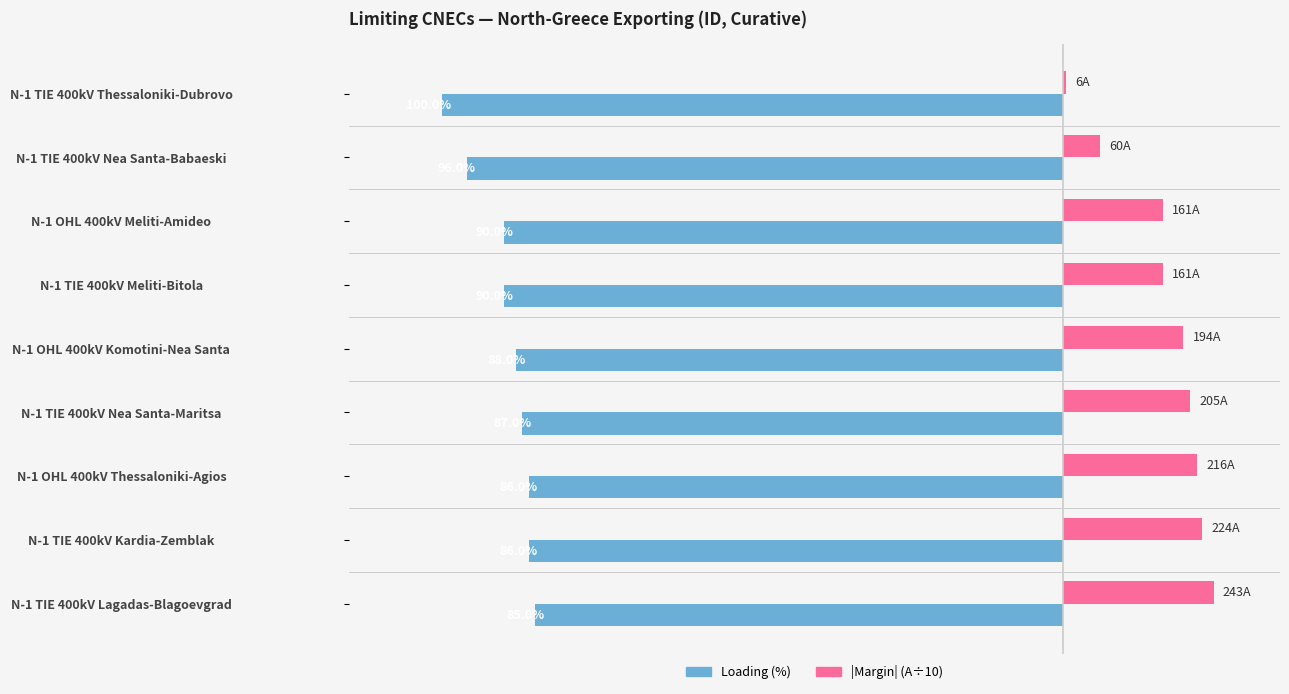

What are all the series names shown in the legend?

Loading (%), |Margin| (A÷10)